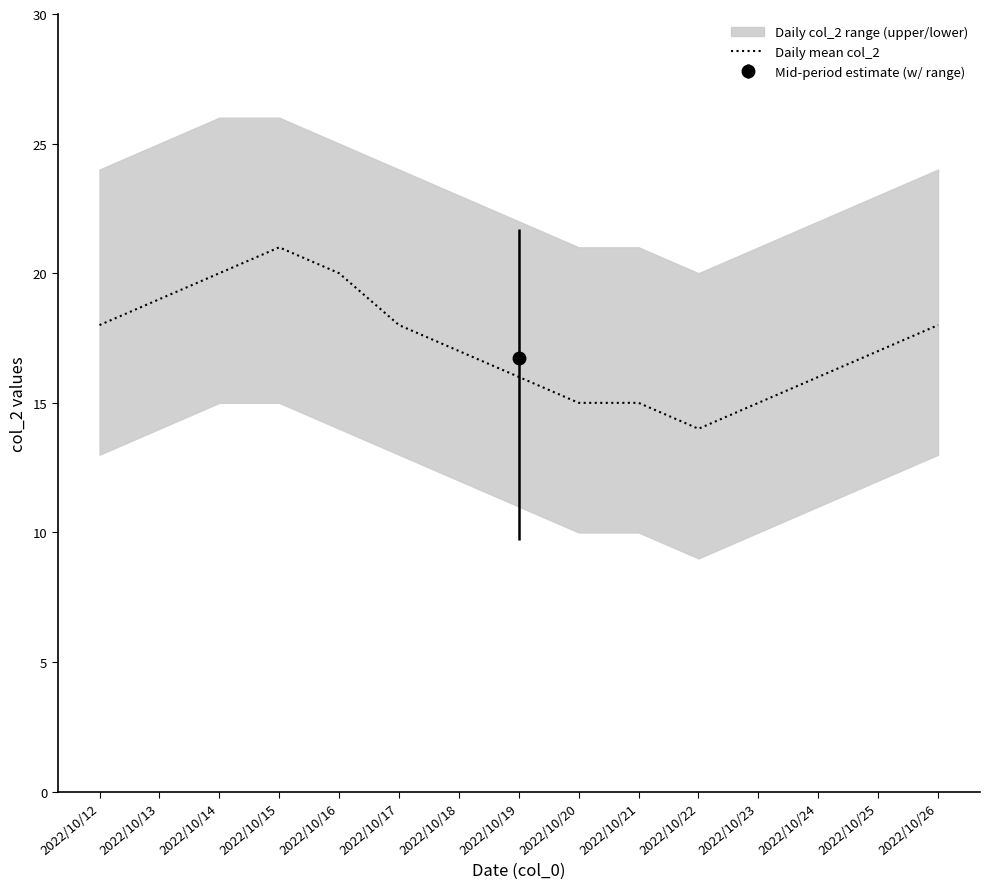

The chart shows a value of 15 at 2022/10/21. True or false?

True